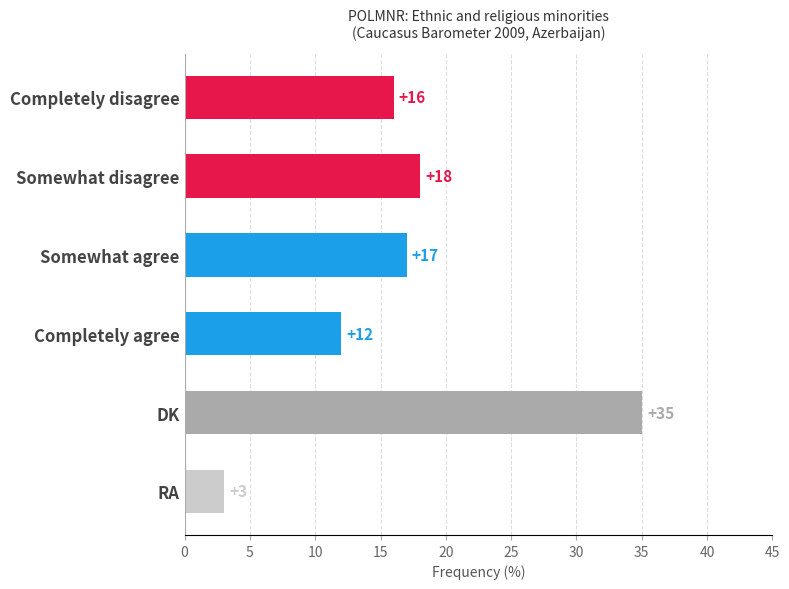

List the labels in order of value, smallest first.

RA, Completely agree, Completely disagree, Somewhat agree, Somewhat disagree, DK